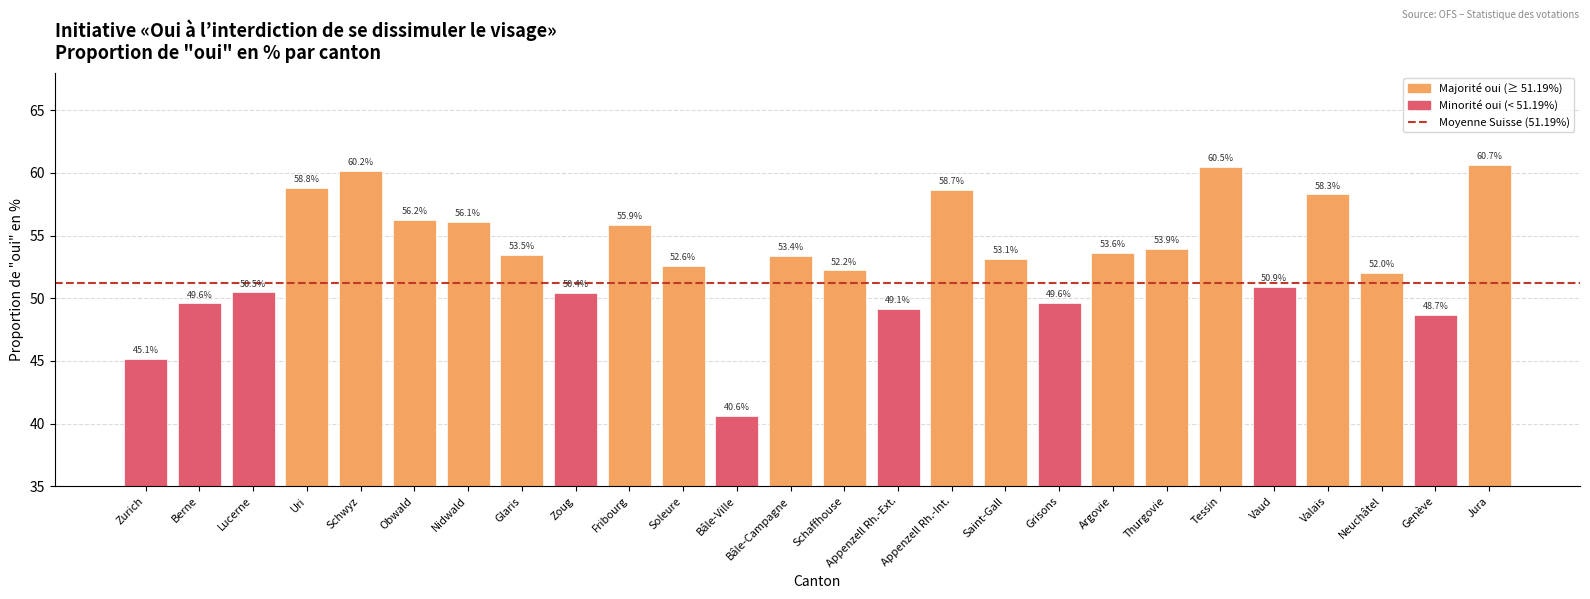

True or false: the data shows 38.6 at Nidwald.

False